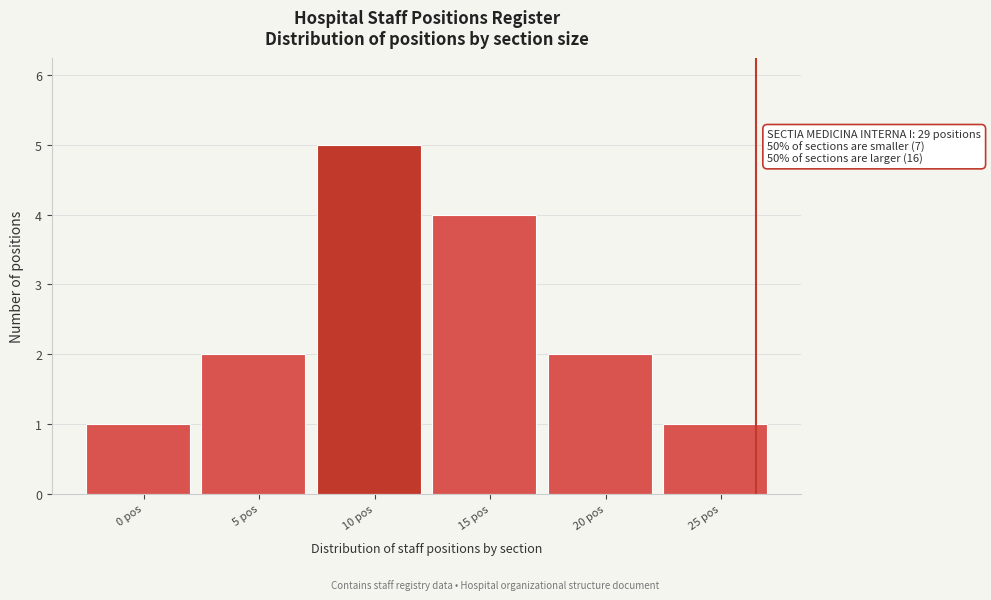

Reading left to right, transcribe all the data shown in this chart.

0 pos=1	5 pos=2	10 pos=5	15 pos=4	20 pos=2	25 pos=1